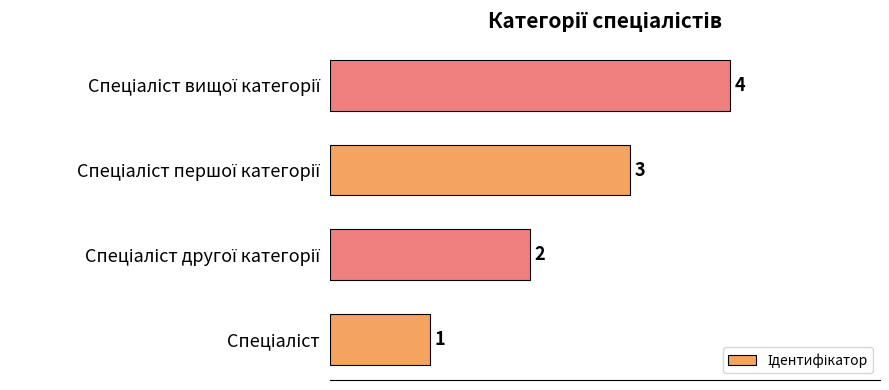

Count the values in the range 2 to 4.

3